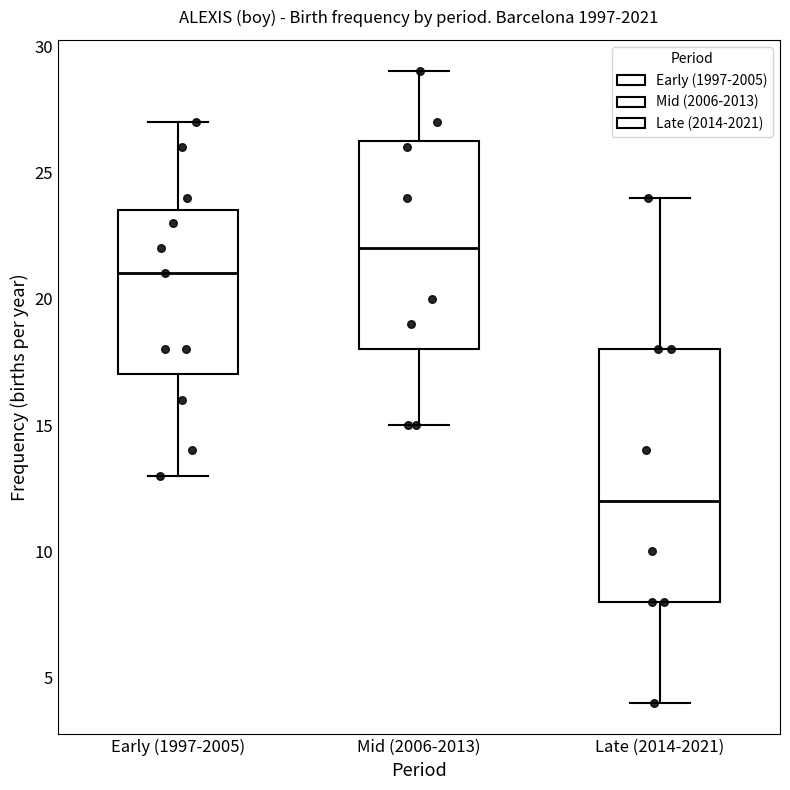

Which box's median line is the lowest?

Late (2014-2021)